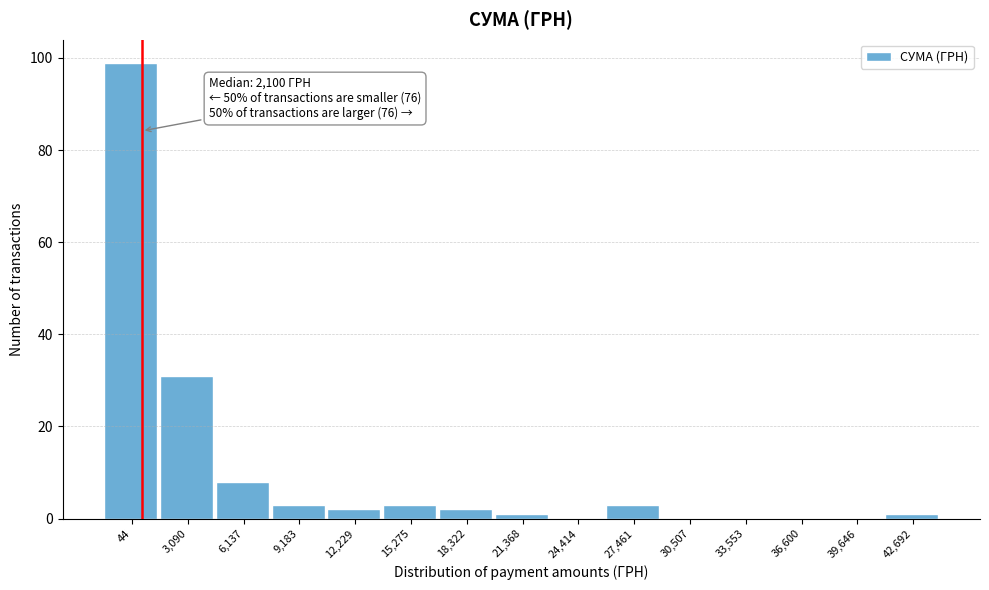

Reading right to left, transcribe all the data shown in this chart.

42,692=1	39,646=0	36,600=0	33,553=0	30,507=0	27,461=3	24,414=0	21,368=1	18,322=2	15,275=3	12,229=2	9,183=3	6,137=8	3,090=31	44=99